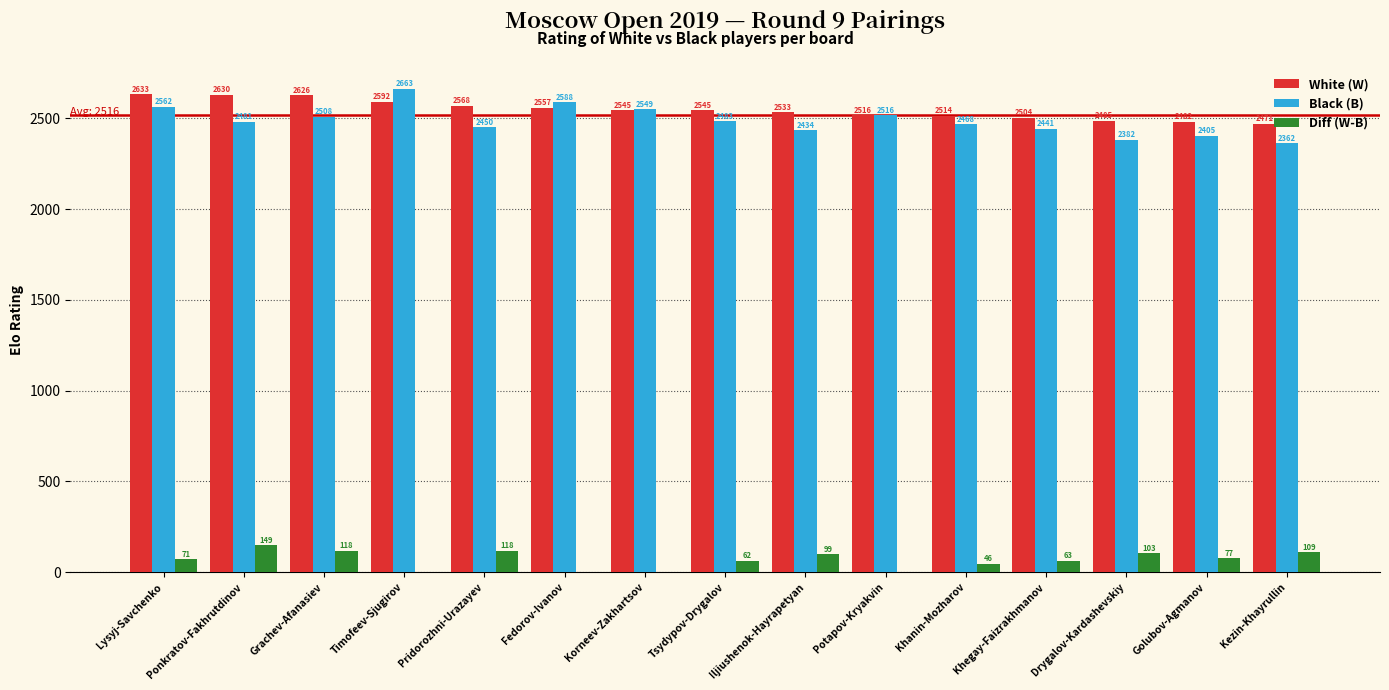

Between Grachev-Afanasiev and Iljiushenok-Hayrapetyan, which series saw the biggest shift?

White (W)